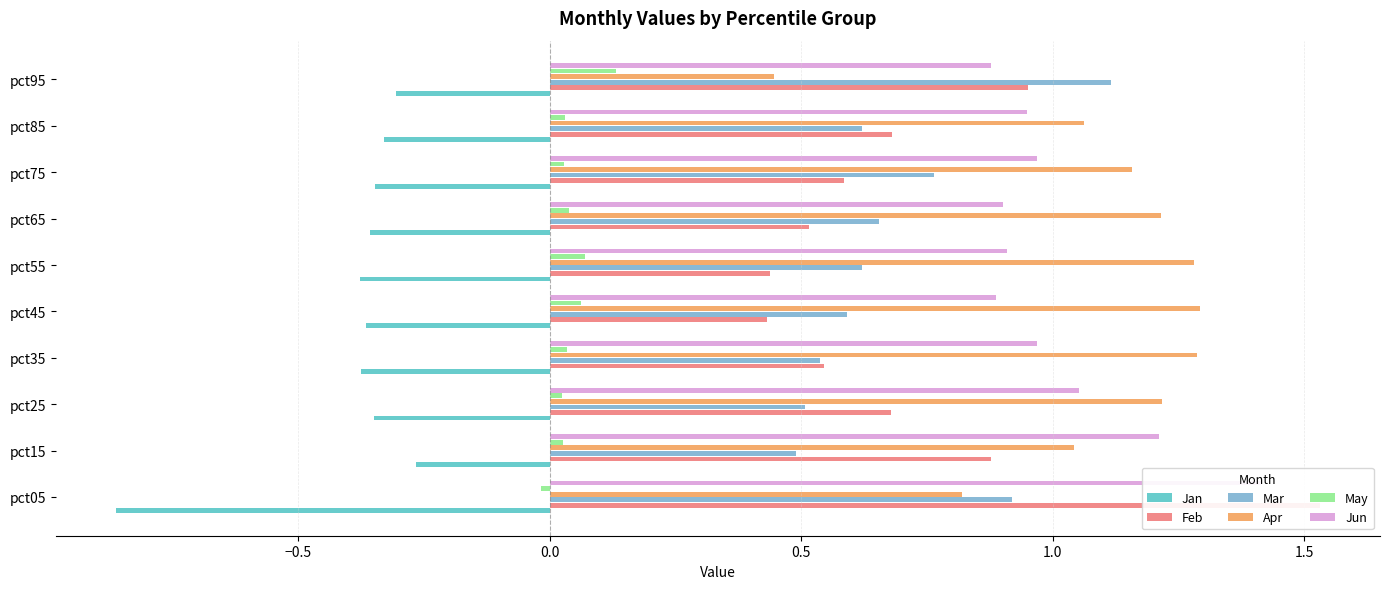

Count the number of data series in this chart.

6